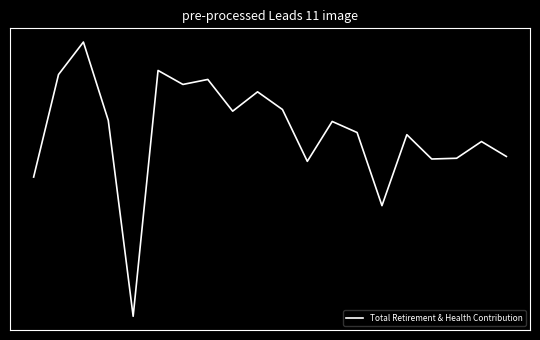

Does the chart have visible grid lines?

No